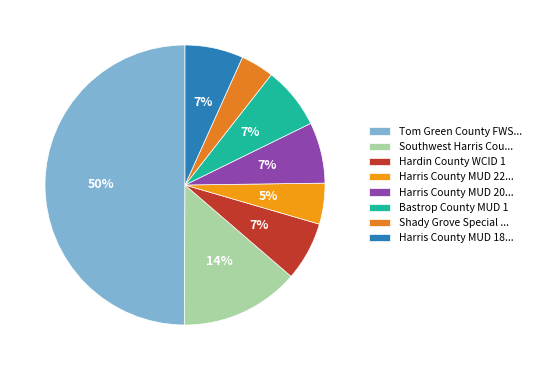

Which slice is the smallest?

Shady Grove Special ...